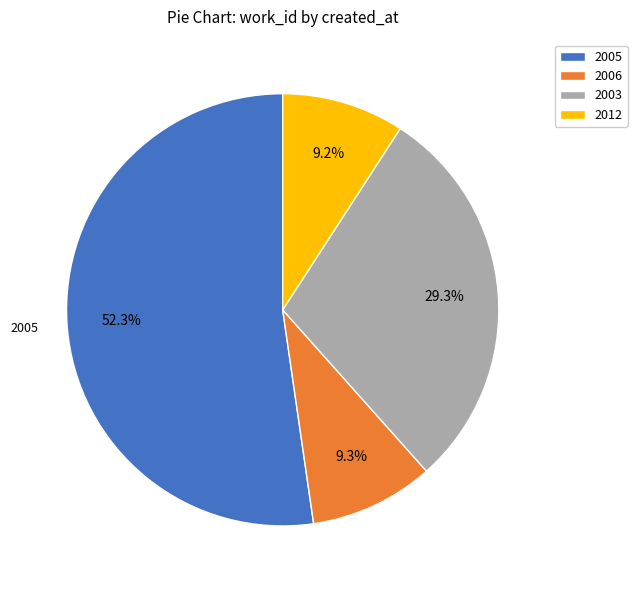

What is the majority slice?

2005